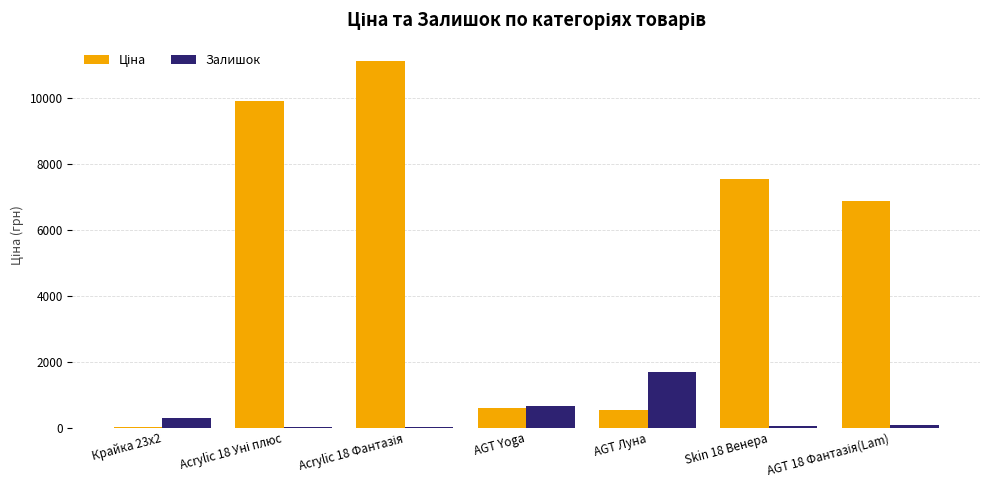

Where is Залишок nearest to the value 851?

AGT Yoga